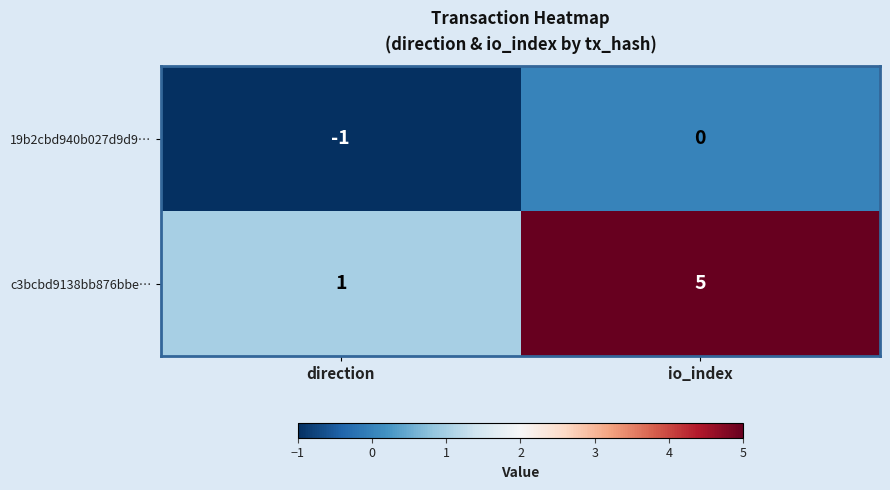

Reading right to left, extract all data points from this chart.

19b2cbd940b027d9d9…: 0	-1
c3bcbd9138bb876bbe…: 5	1